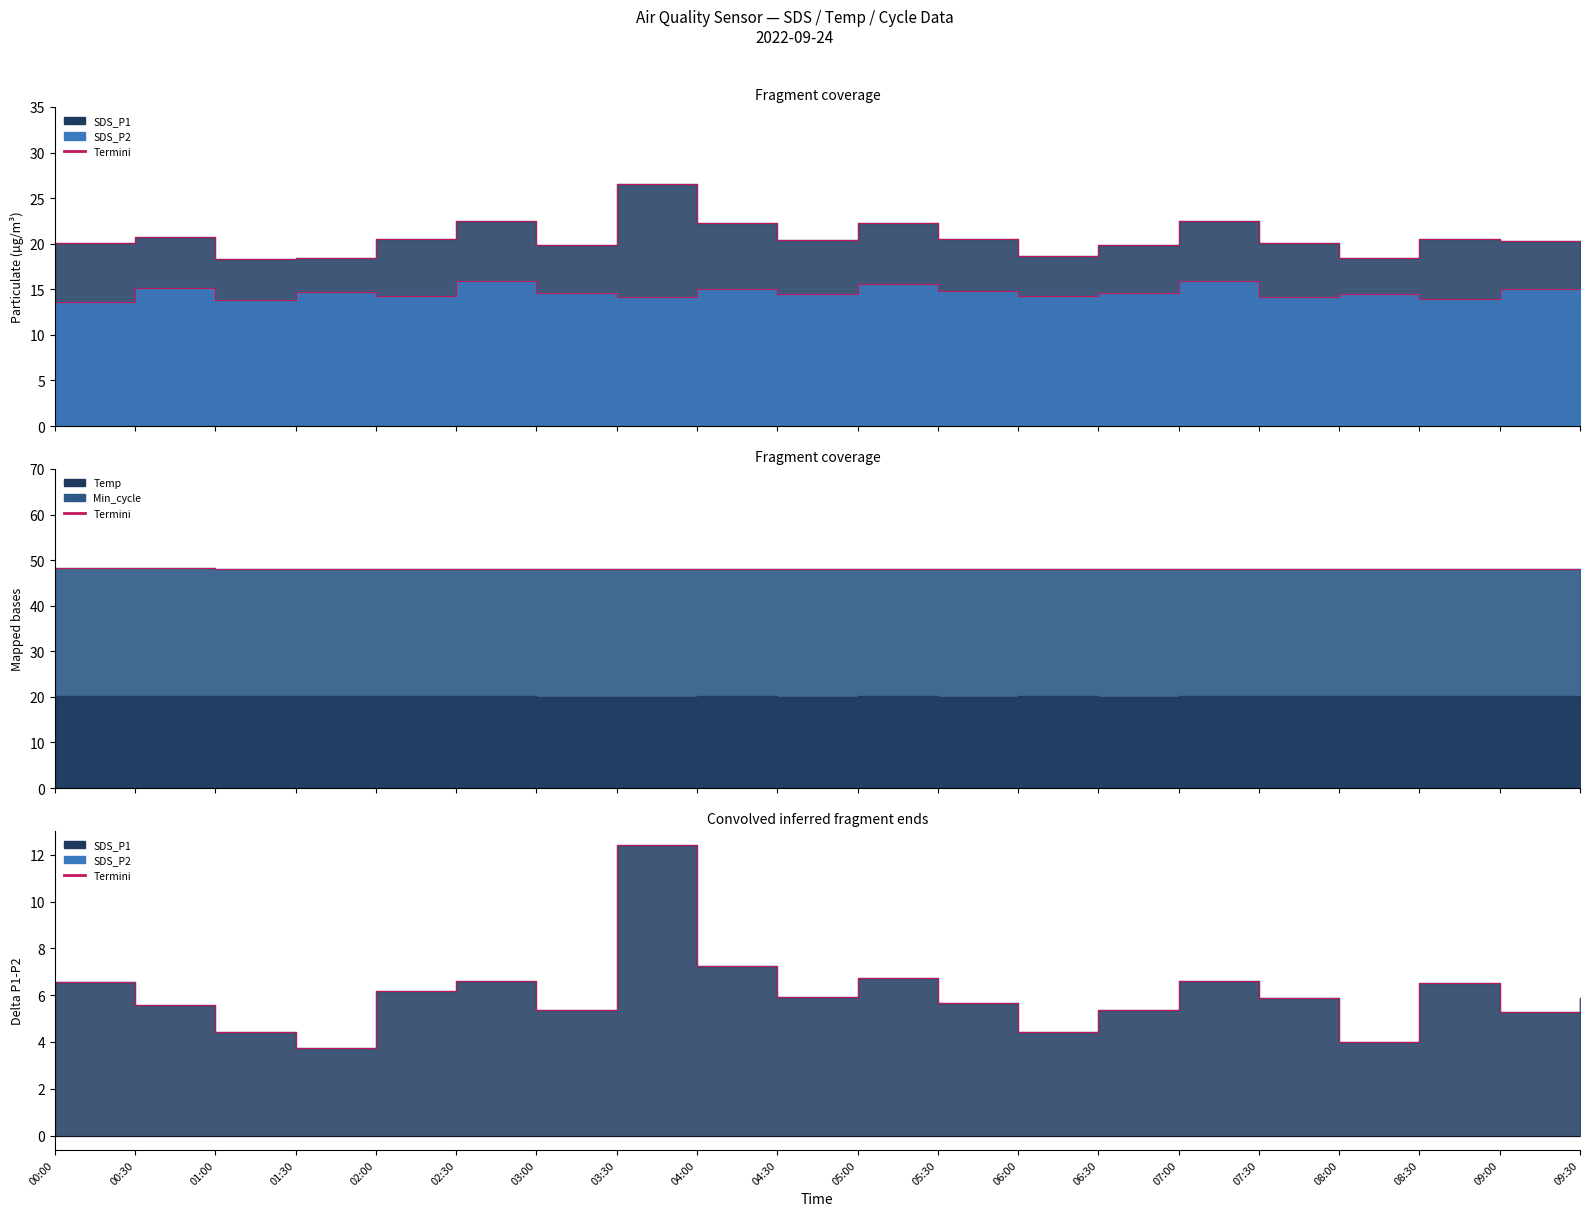

What is the label of the 18th point from the left?

08:30